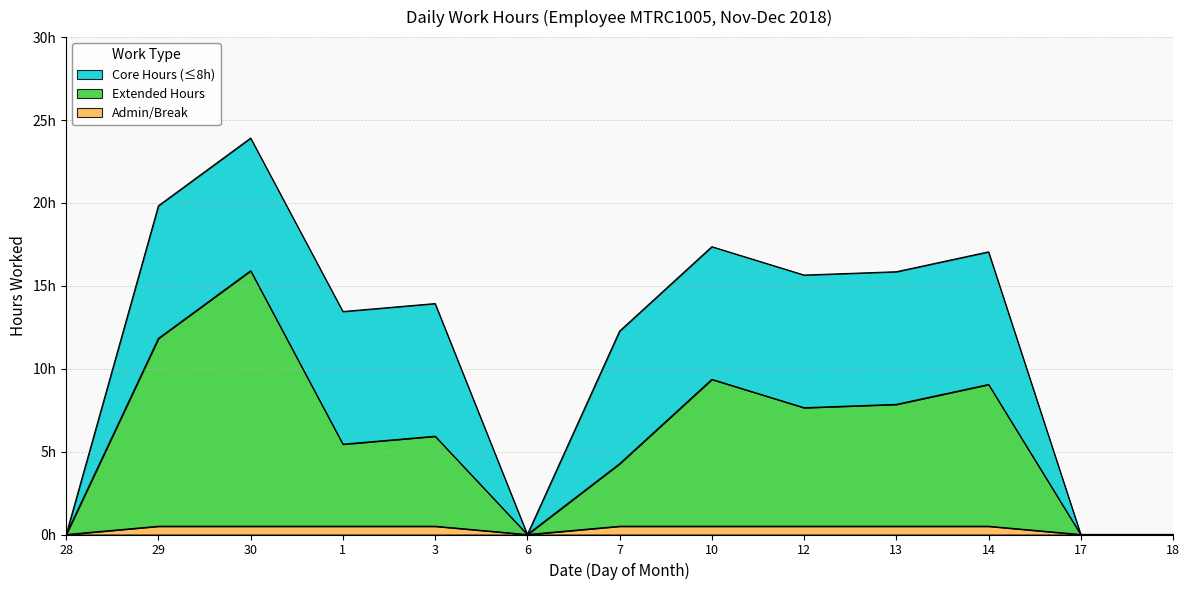

Is it true that Break/Other equals 0.0 at 28?

True